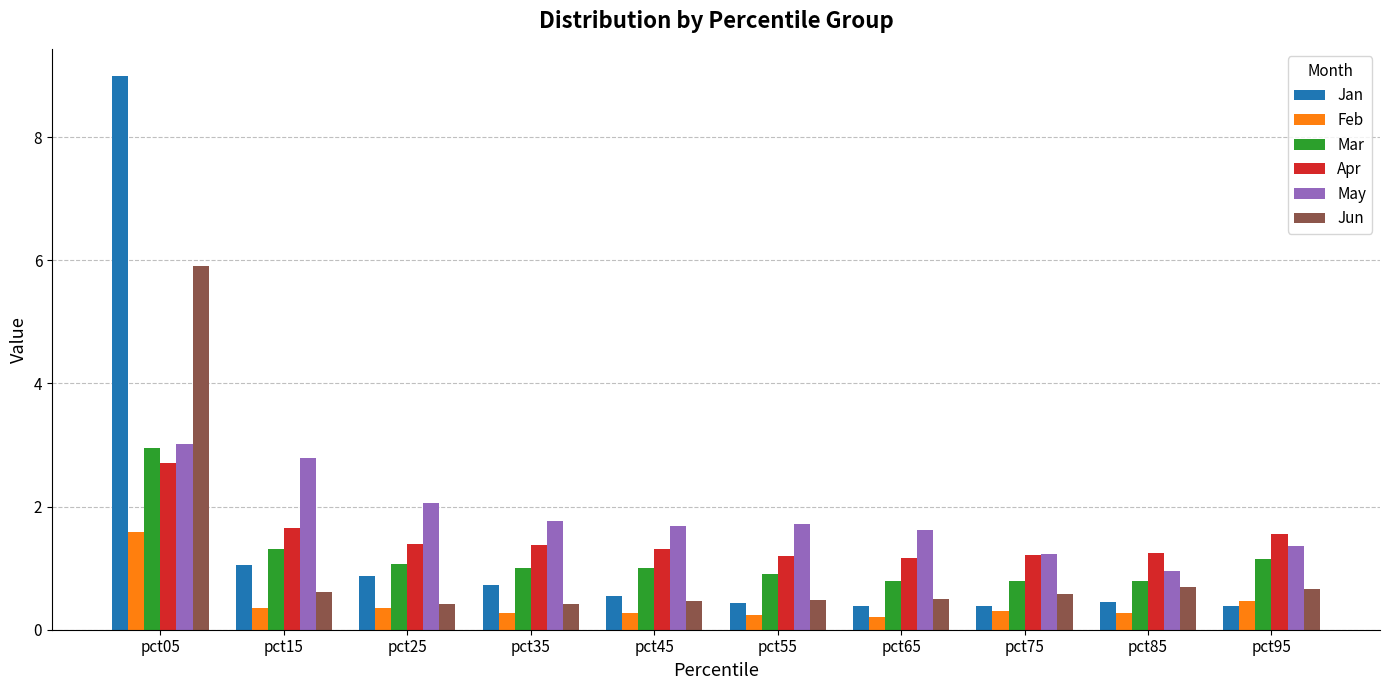

What value does the Jun series have at pct35?

0.4